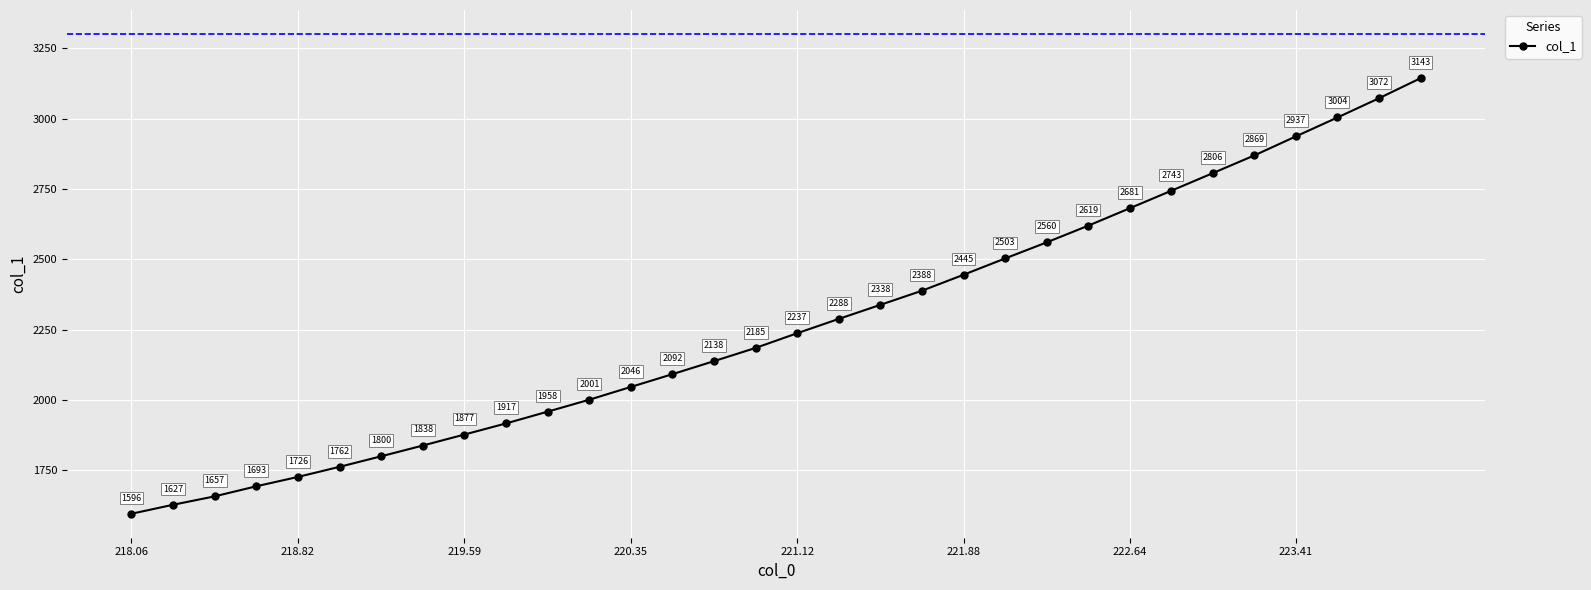

True or false: there are more than 2 points higher than both neighbors.

False